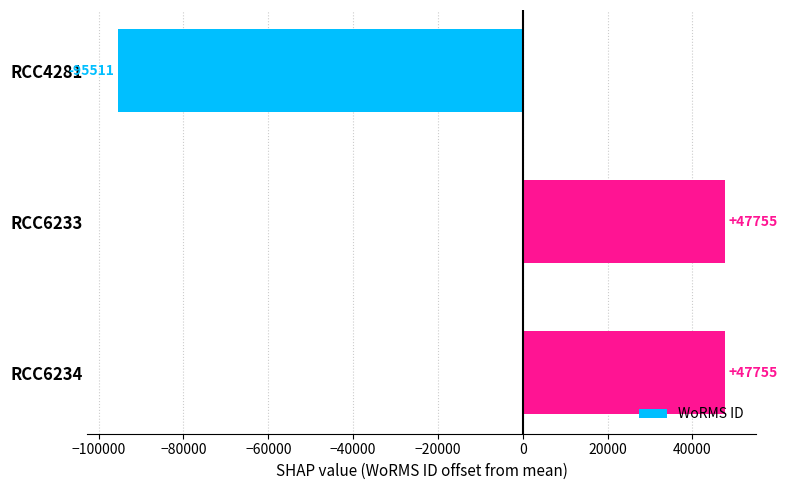

What is the difference between the second highest and minimum values?

143266.0